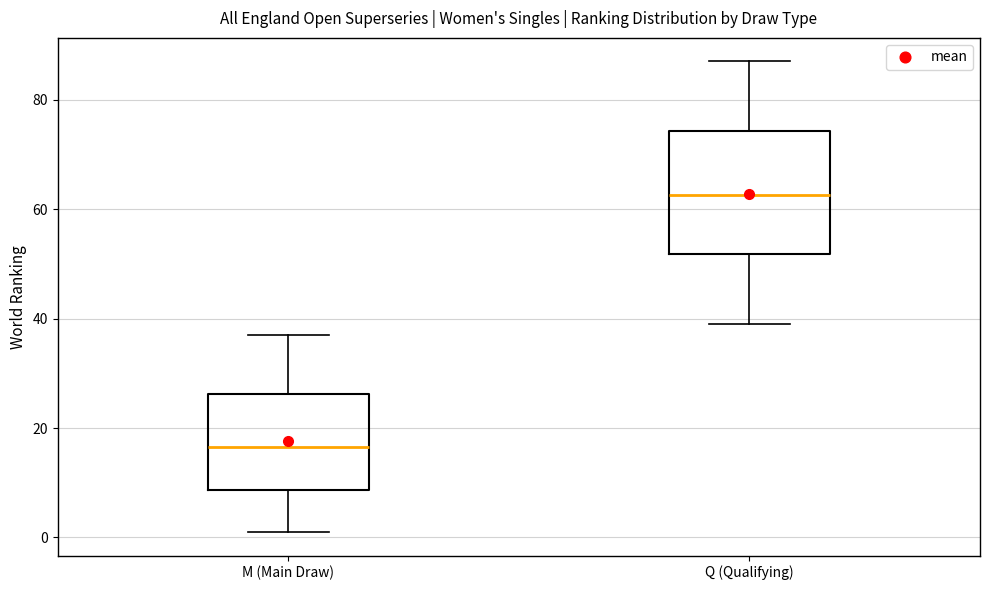

Where does the upper whisker of the box for M (Main Draw) end on the y-axis? The values are not printed on the chart, so give them approximately, as read against the axis.

38